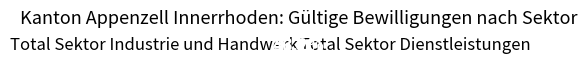

To the nearest percent, what is the combined percentage of Total Sektor Industrie und Handwerk and Total Sektor Dienstleistungen?

100%